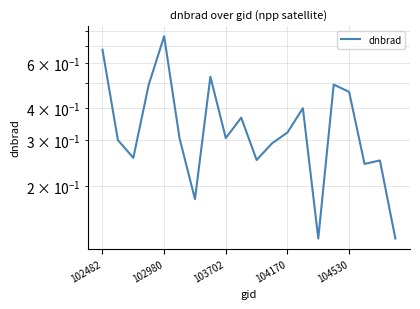

Is this an area chart (filled region under the line)?

No